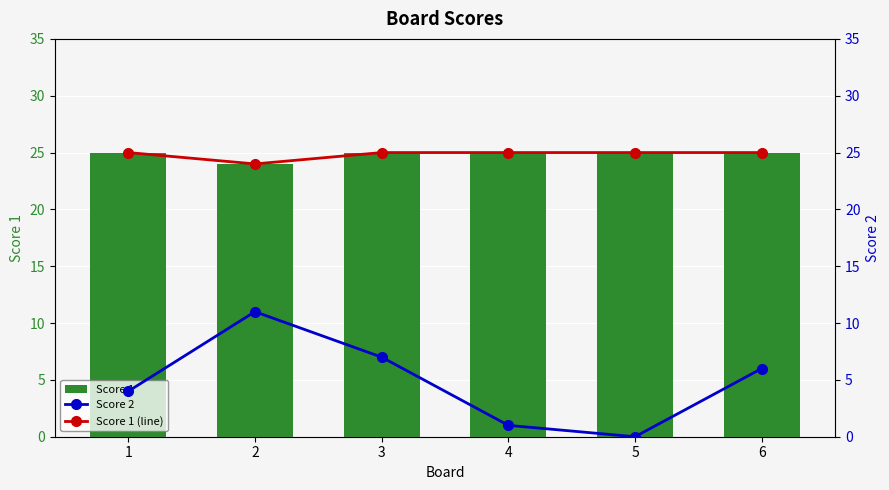

What is the maximum value for Score 1 (line)?

25